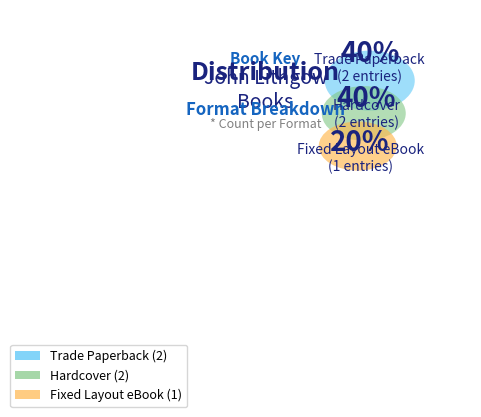

Does 9780689833403 represent more than half of the total?

No